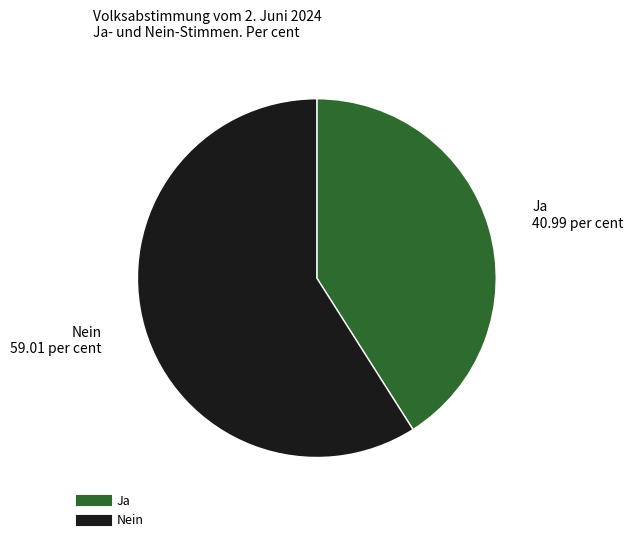

The Nein slice represents 72% of the pie. True or false?

False